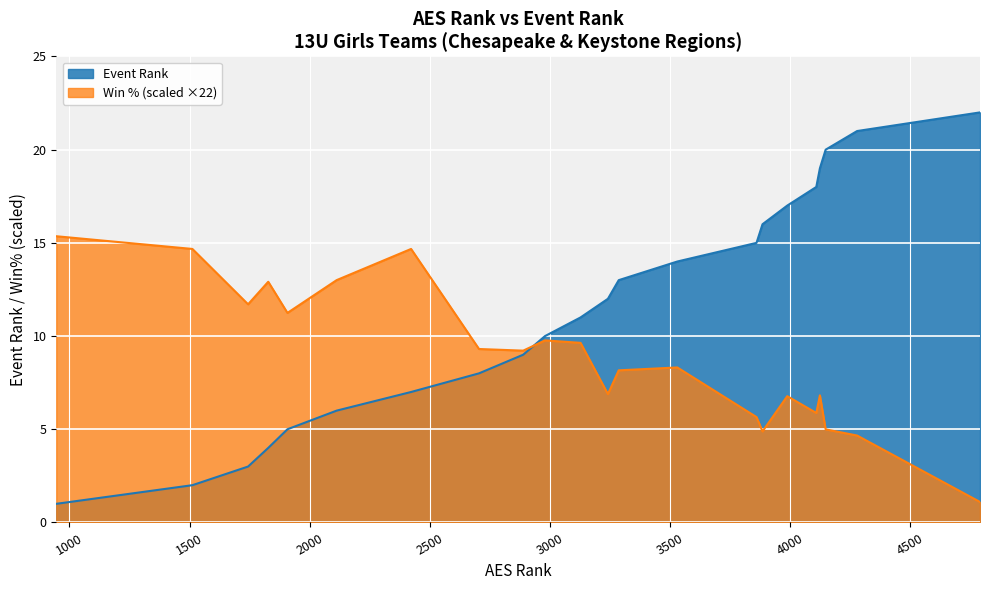

How many values exceed 12?

10